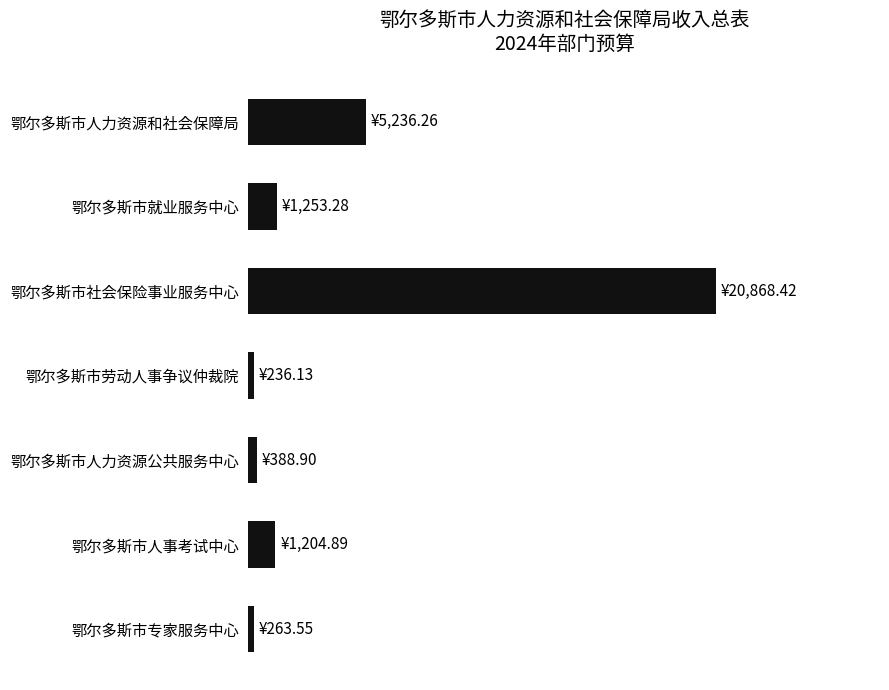

What is the smallest value displayed?

236.1